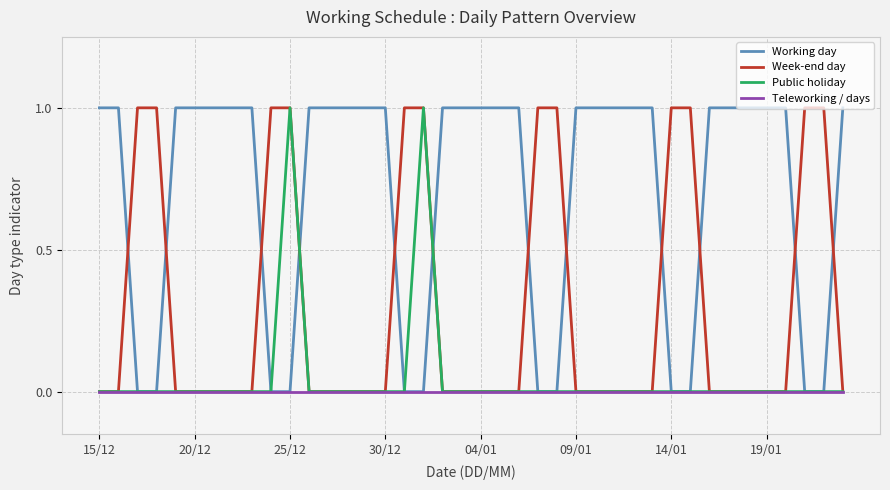

Which series has the largest total across all categories?

Working day